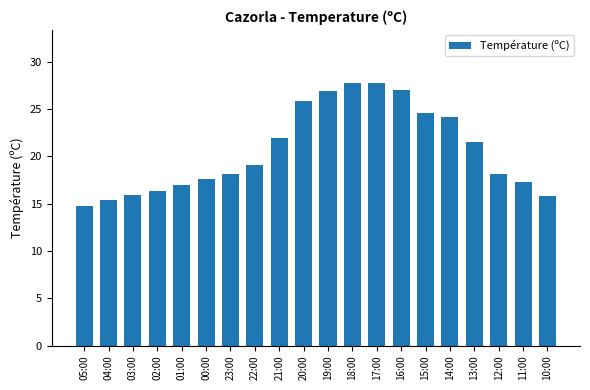

What is the sum of all values?

413.0